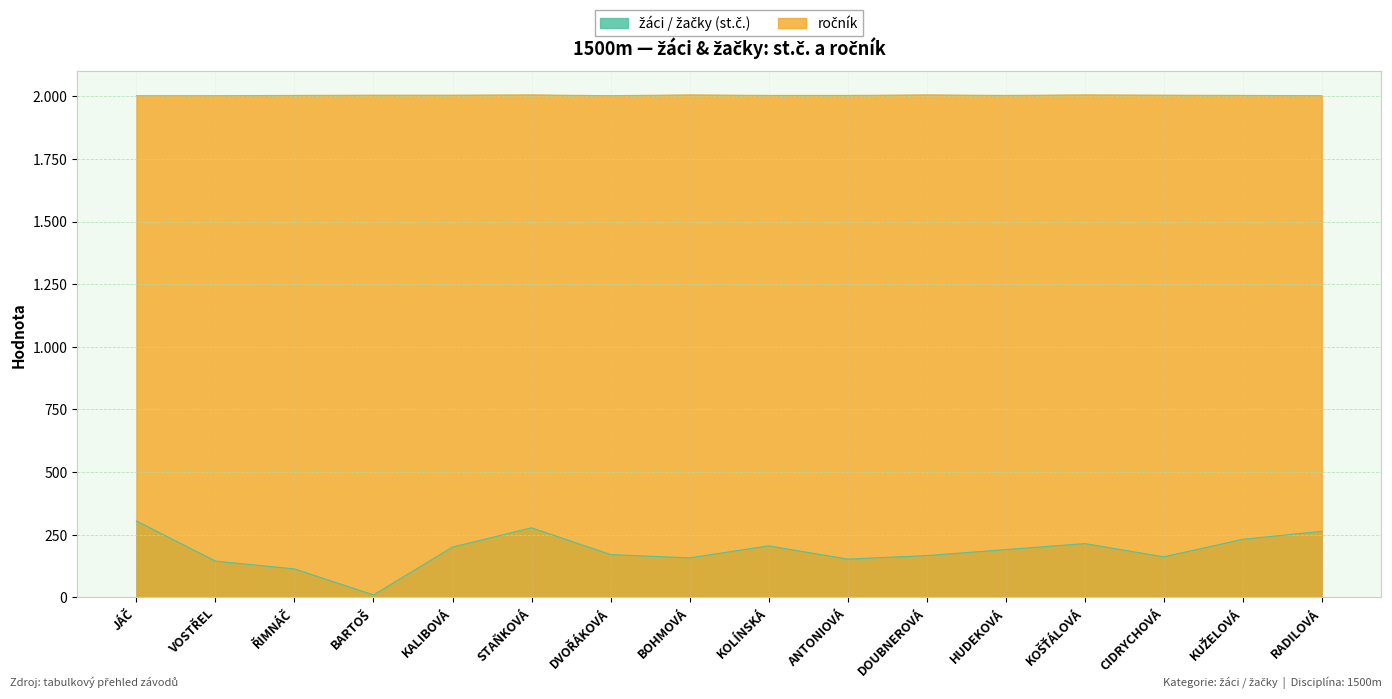

How many data points in žáci / žačky (st.č.) are above 191?

7